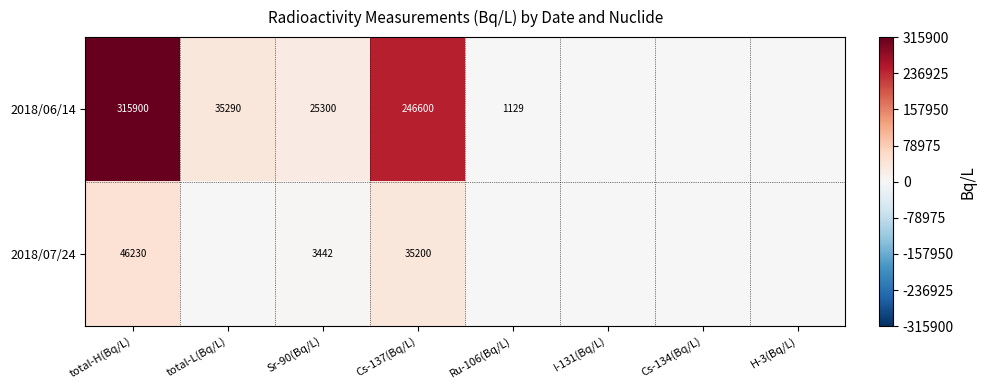

What is the total value across all series at Cs-137(Bq/L)?

281800